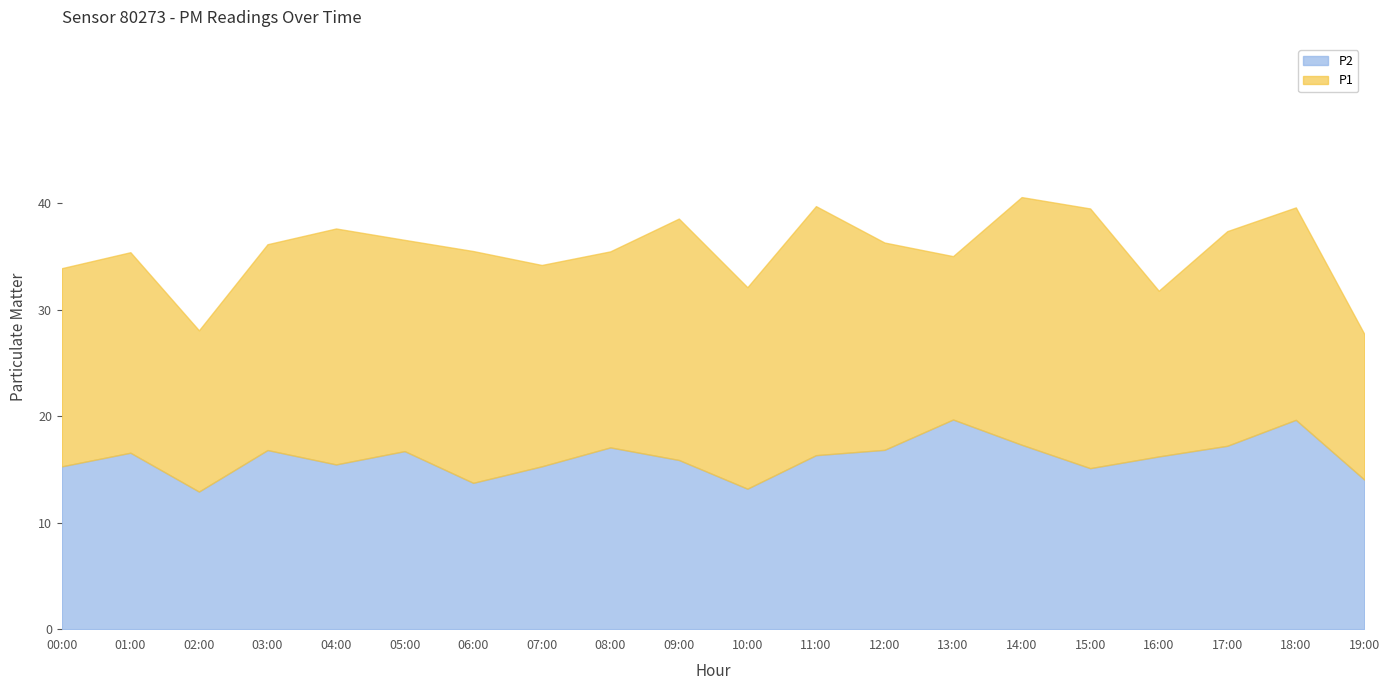

What is the minimum value for P2?

12.9